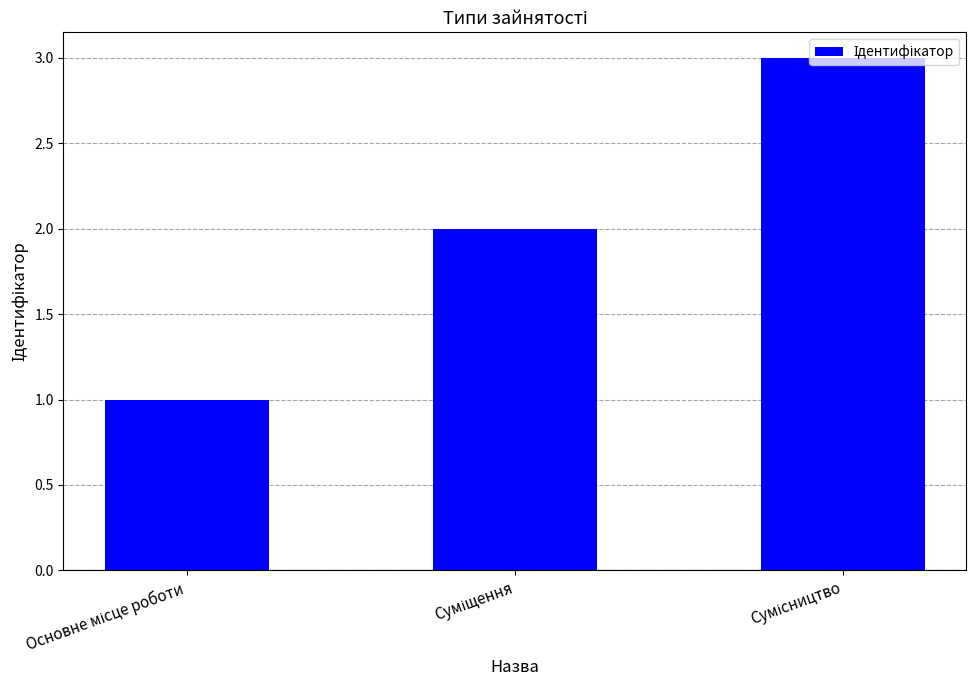

What is the sum of all values?

6